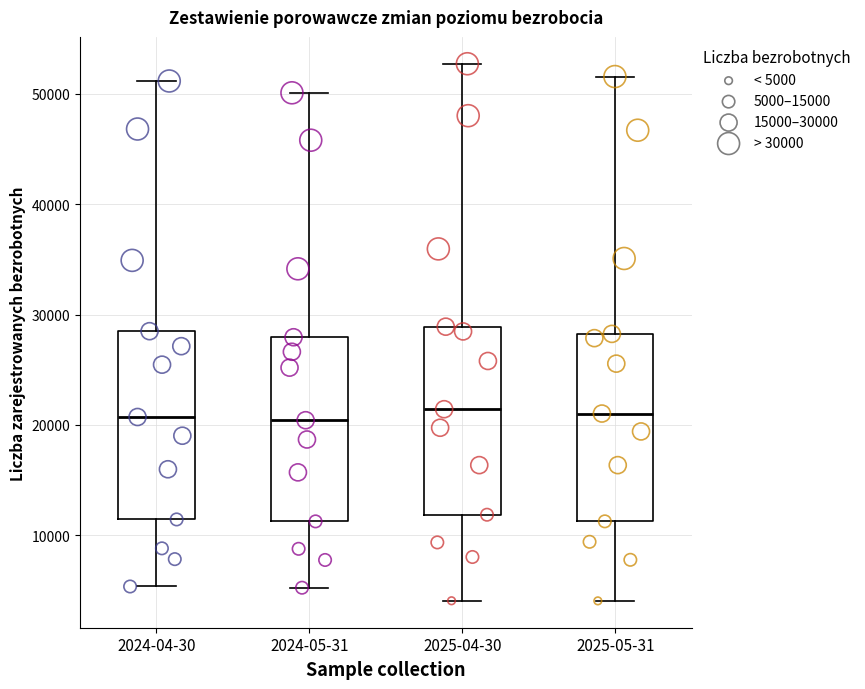

Reading left to right, transcribe this box plot: for each box, give where its median line is, the range the box spans, and where its two whiskers end, as read against the y-axis. The values are not printed on the chart, so give them approximately, as read against the axis.

2024-04-30: median 21000, box 11000 to 28000, whiskers 5000 to 51000
2024-05-31: median 20000, box 11000 to 28000, whiskers 5000 to 50000
2025-04-30: median 21000, box 12000 to 29000, whiskers 4000 to 53000
2025-05-31: median 21000, box 11000 to 28000, whiskers 4000 to 52000